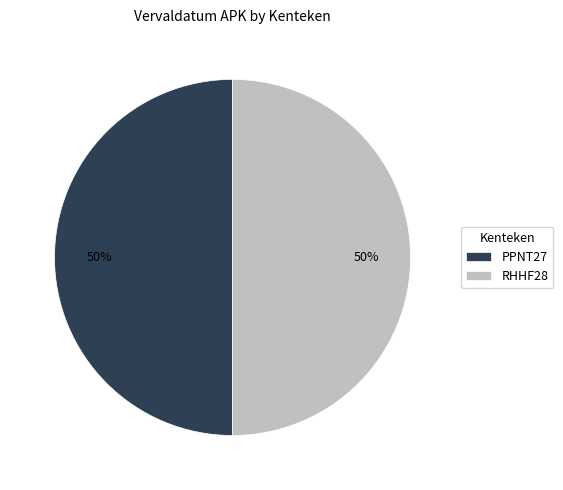

To the nearest percent, what is the average slice percentage?

50%